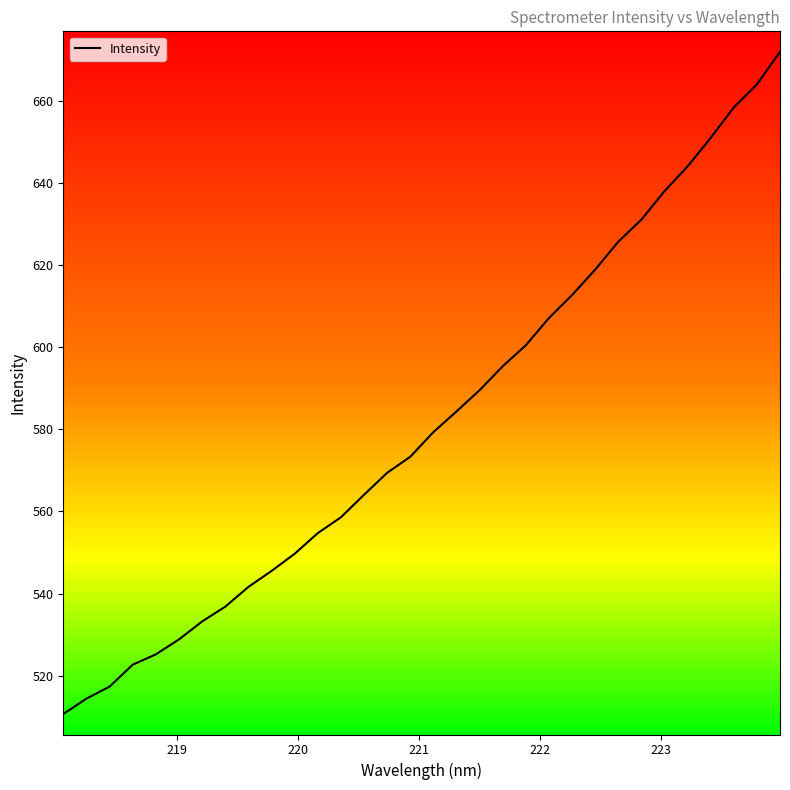

What is the difference between the maximum and minimum values?

161.4